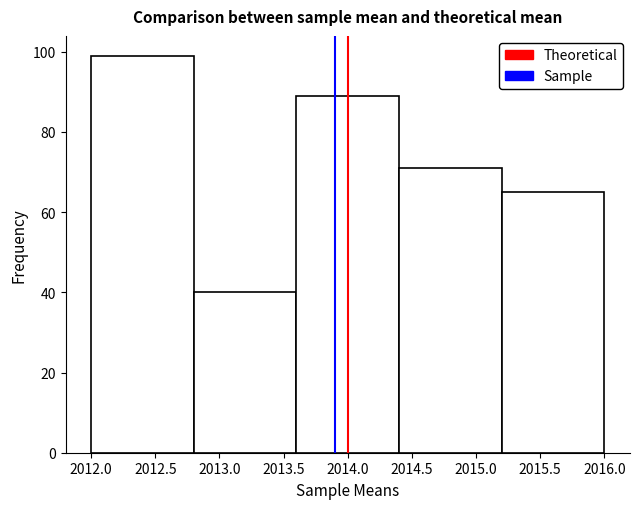

Reading left to right, list every bar in this chart as the range it spans on the x-axis followed by its height. The values are not printed on the chart, so give them approximately, as read against the axis.

2012.0 to 2012.8: 100
2012.8 to 2013.6: 40
2013.6 to 2014.4: 90
2014.4 to 2015.2: 72
2015.2 to 2016.0: 66